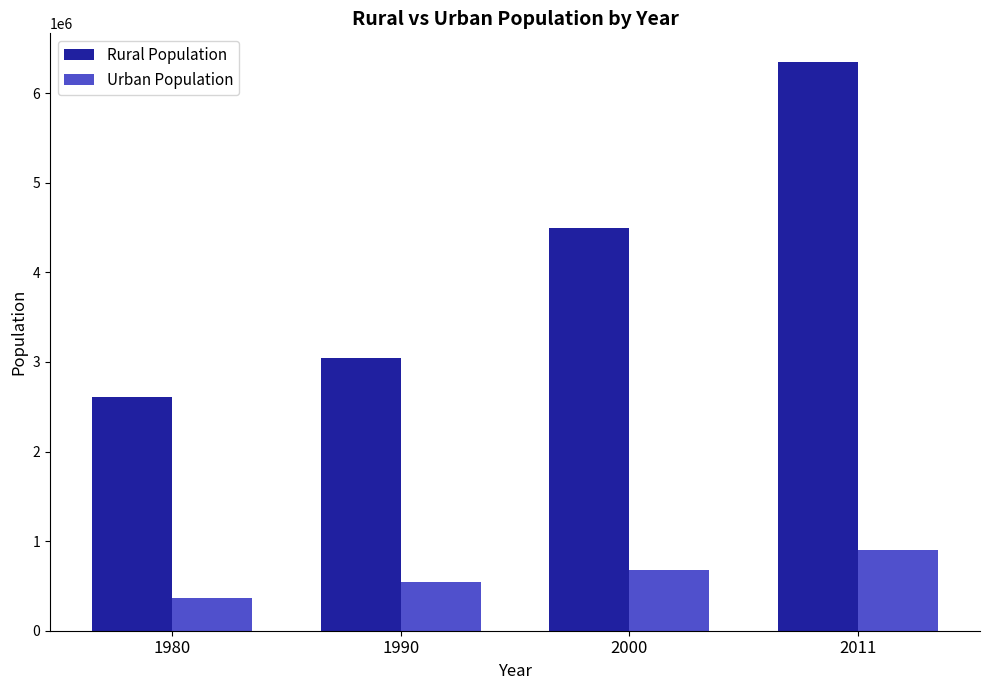

What is the sum of all Urban Population values?

2483172